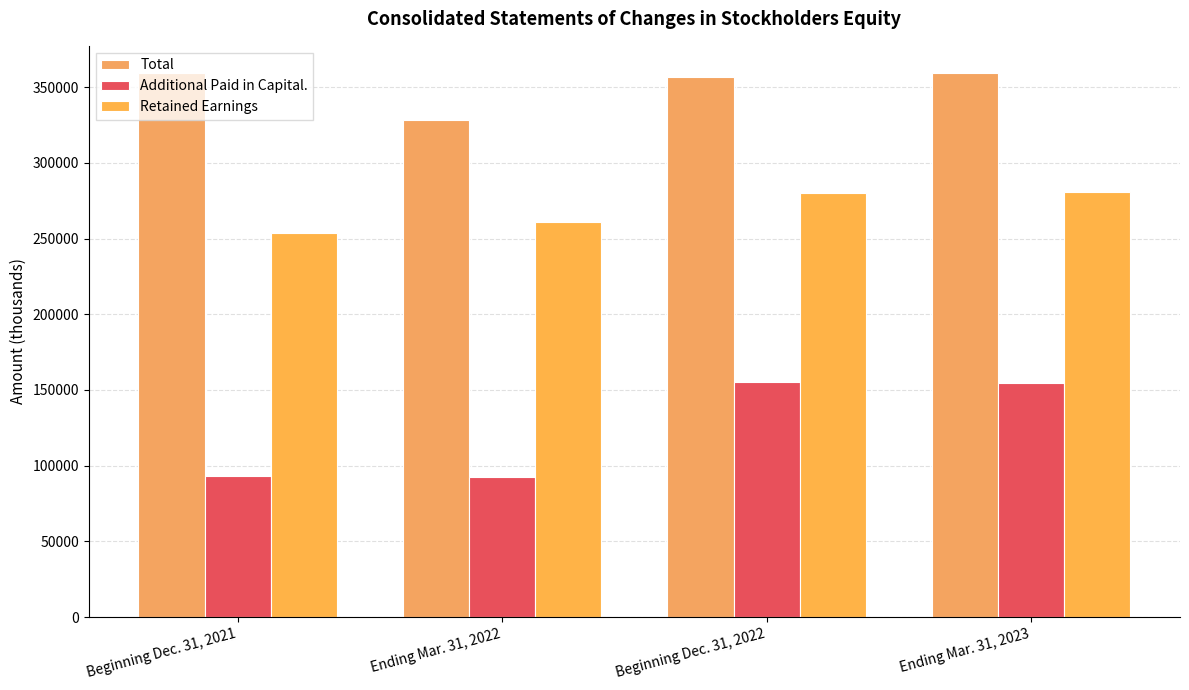

Is it true that Retained Earnings equals 253567 at Beginning Dec. 31, 2021?

True